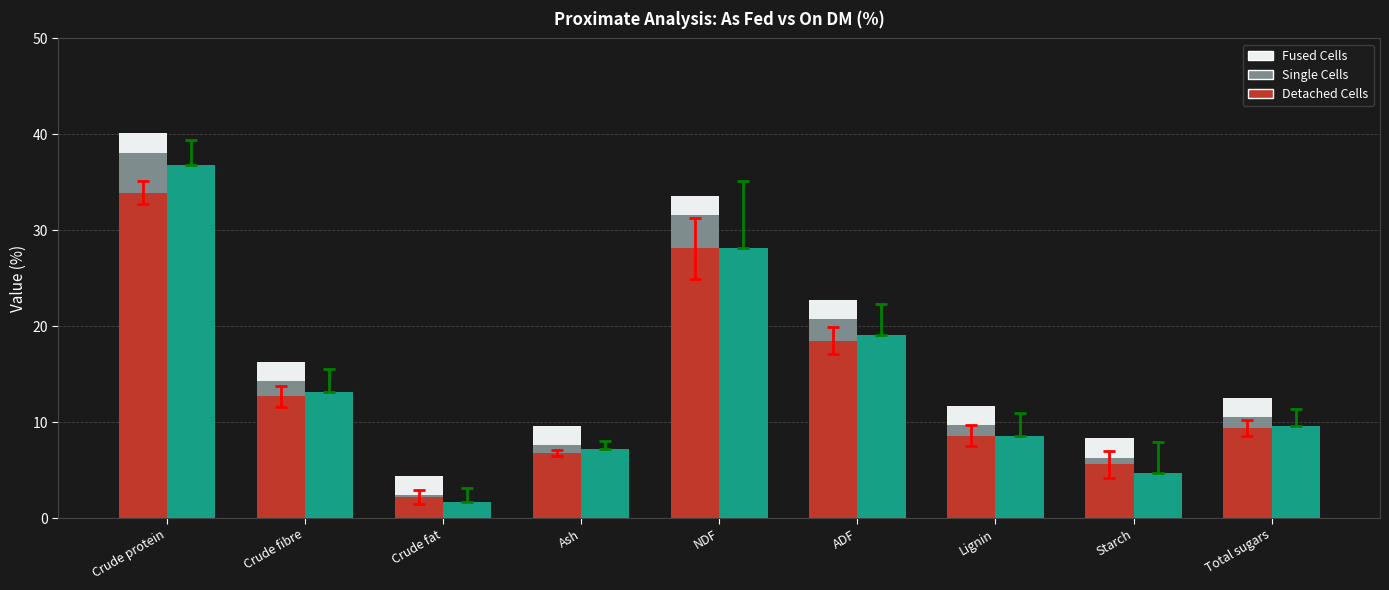

What is the smallest value displayed?

0.2